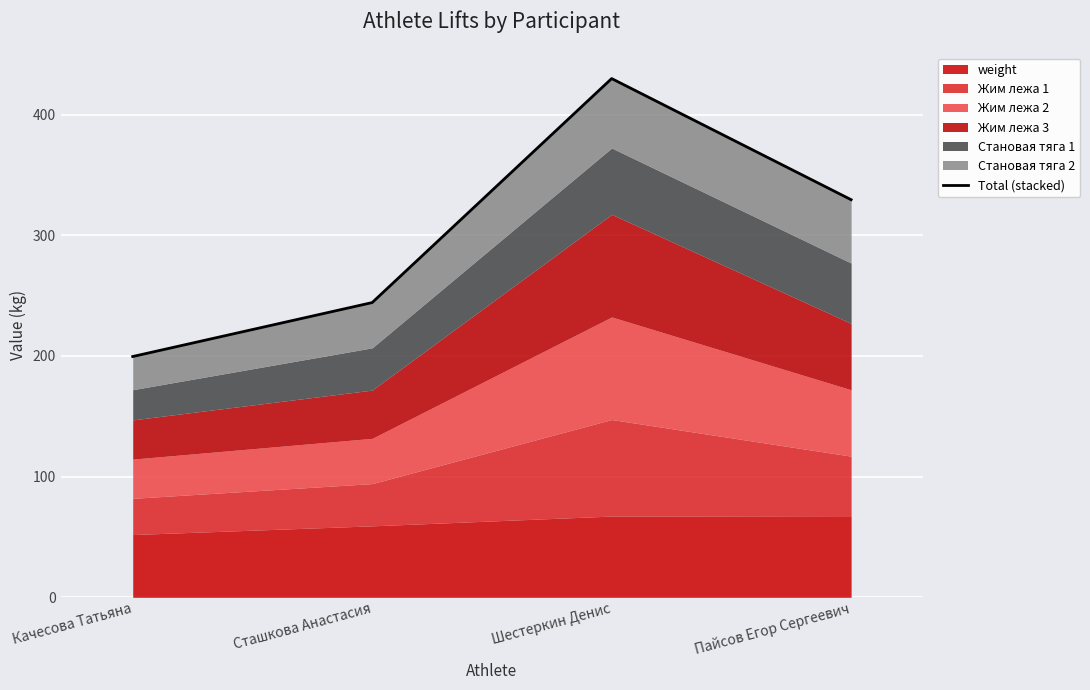

What is the difference between the second highest and second lowest values?

85.2